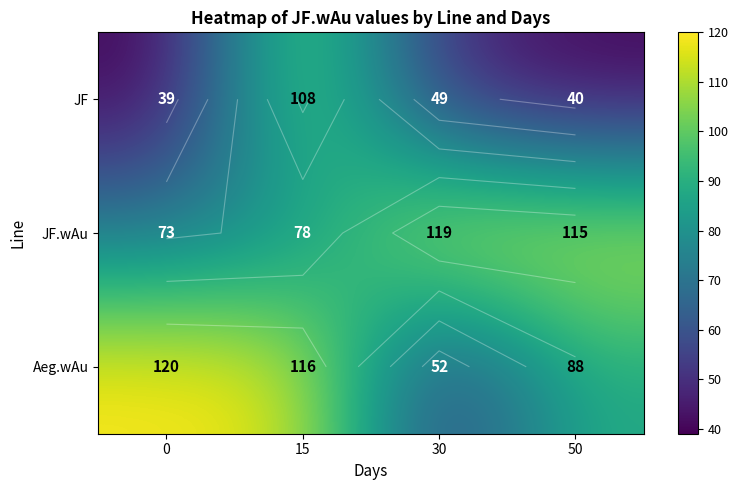

How many values in the JF.wAu series are below 115?

2